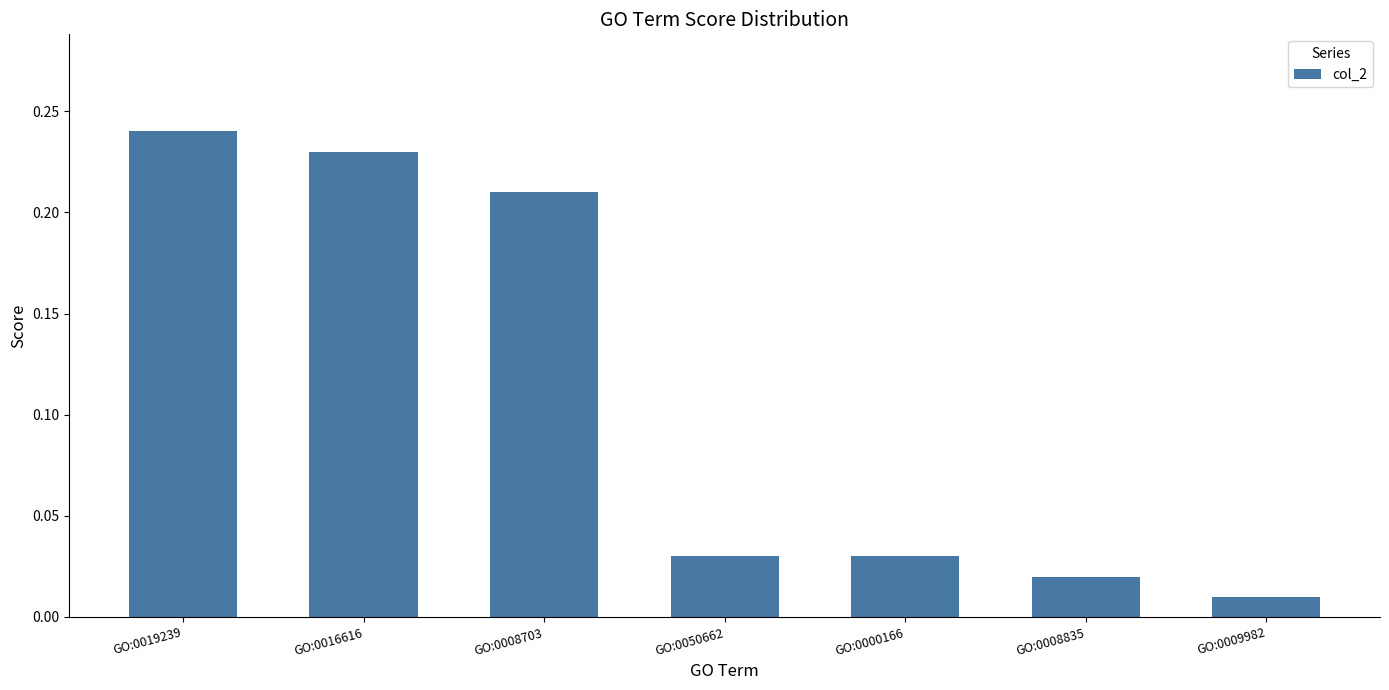

Which label corresponds to the largest value in the chart?

GO:0019239